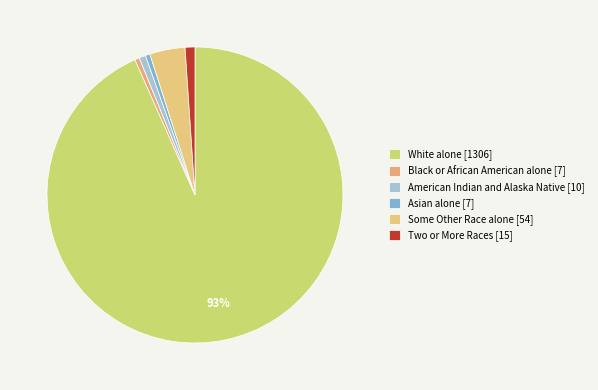

To the nearest percent, what percentage of the pie is Asian alone?

1%